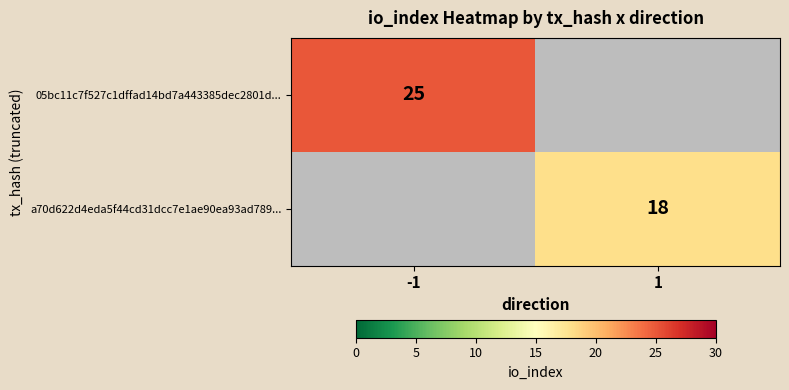

The 05bc11c7f527c1dffad14bd7a443385dec2801d... series shows 41 at -1. True or false?

False